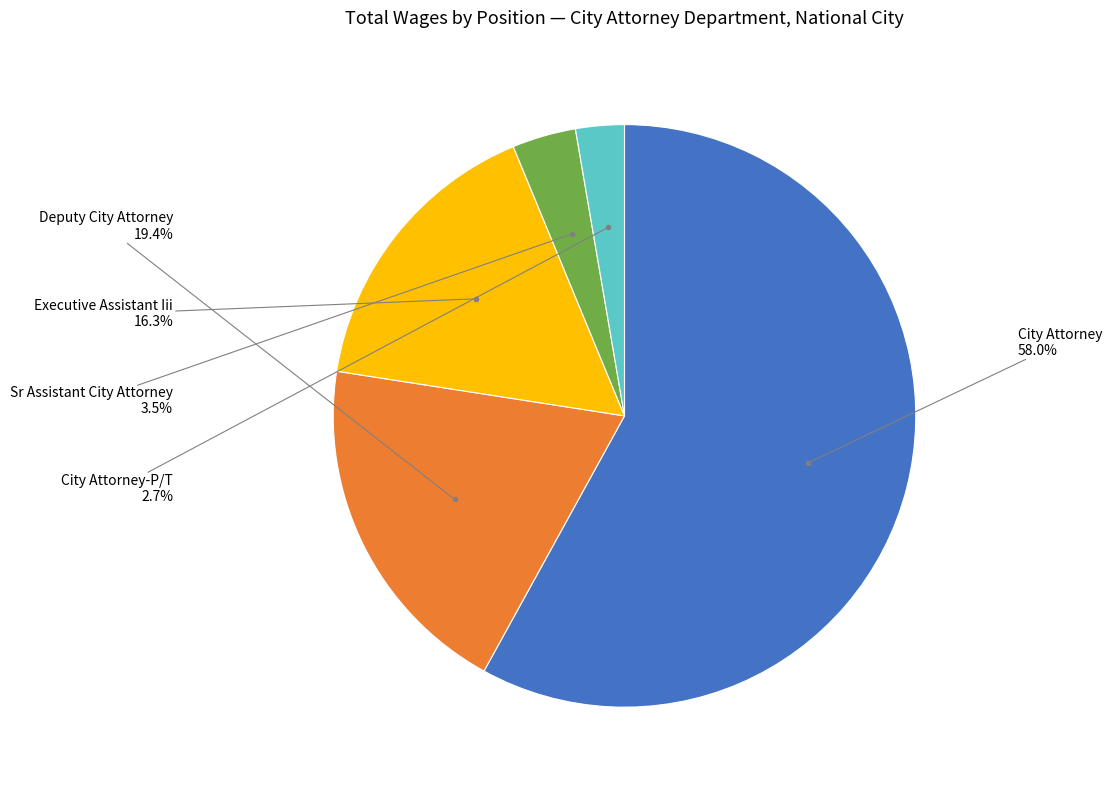

Is there a majority slice in this chart?

Yes